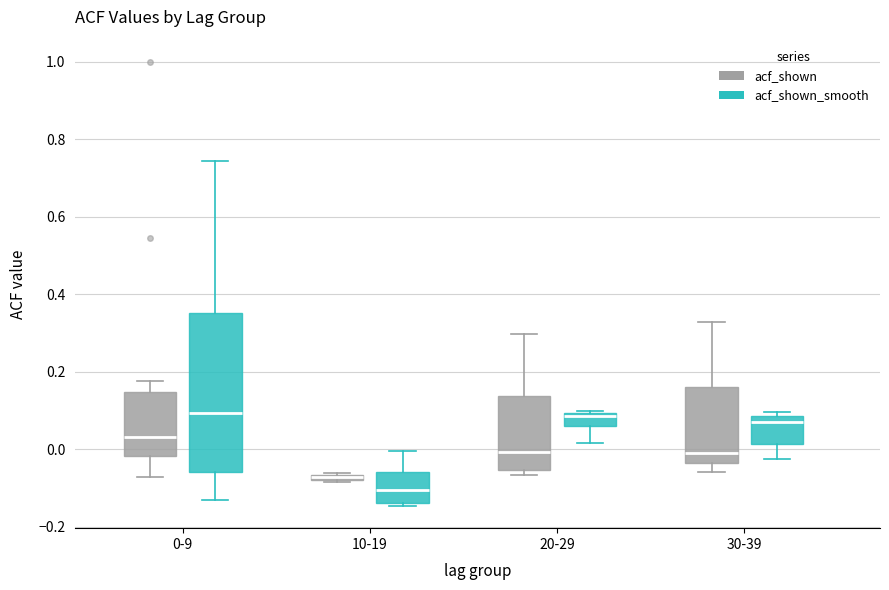

Which box is the tallest, from its lower edge to its upper edge?

0-9 (acf_shown_smooth)